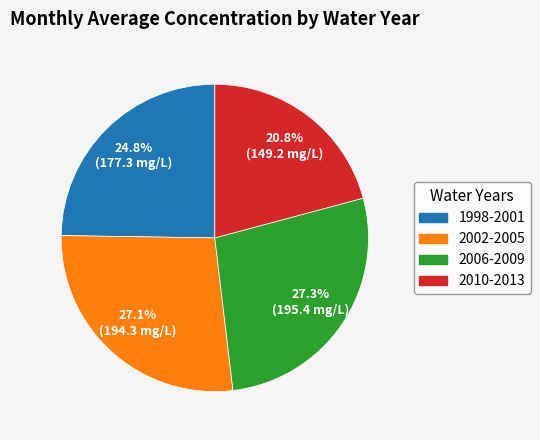

Is there any slice that represents more than half of the pie?

No